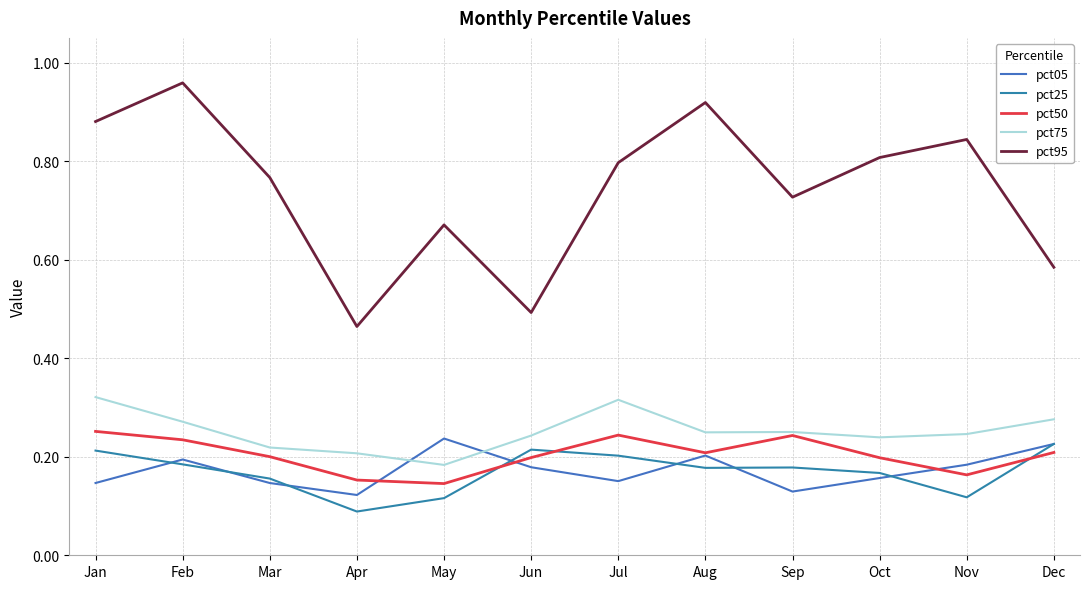

Is it true that pct05 equals 0.1 at Feb?

False